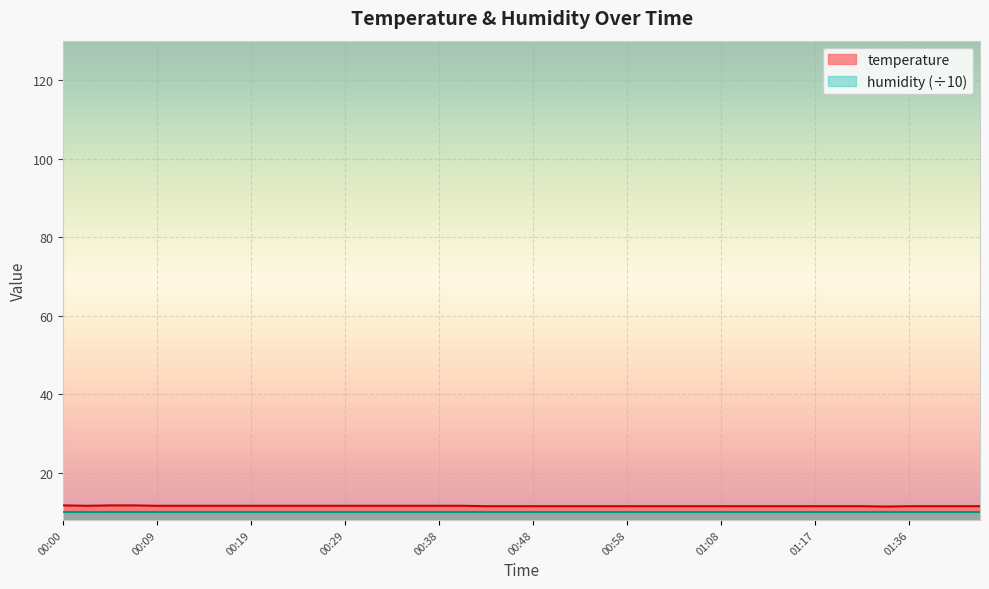

Where is the first local minimum?

00:02